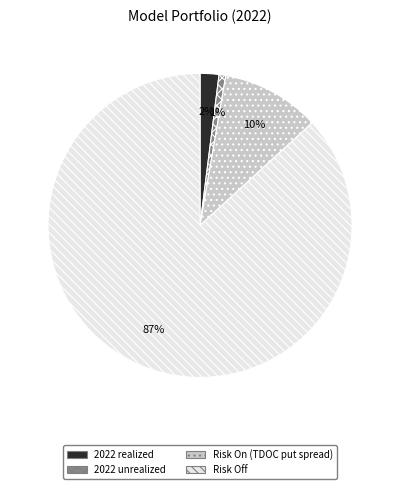

Which slice is the largest?

Risk Off